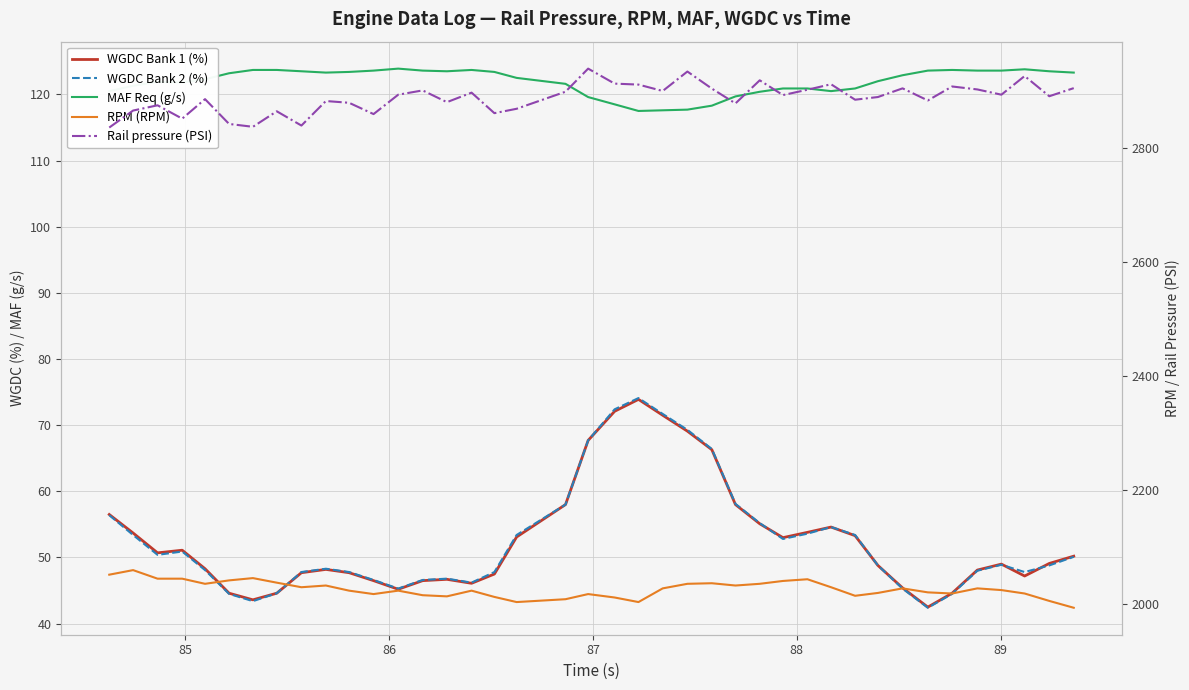

What is the difference between the second highest and minimum values in the WGDC Bank 2 (%) series?

30.0